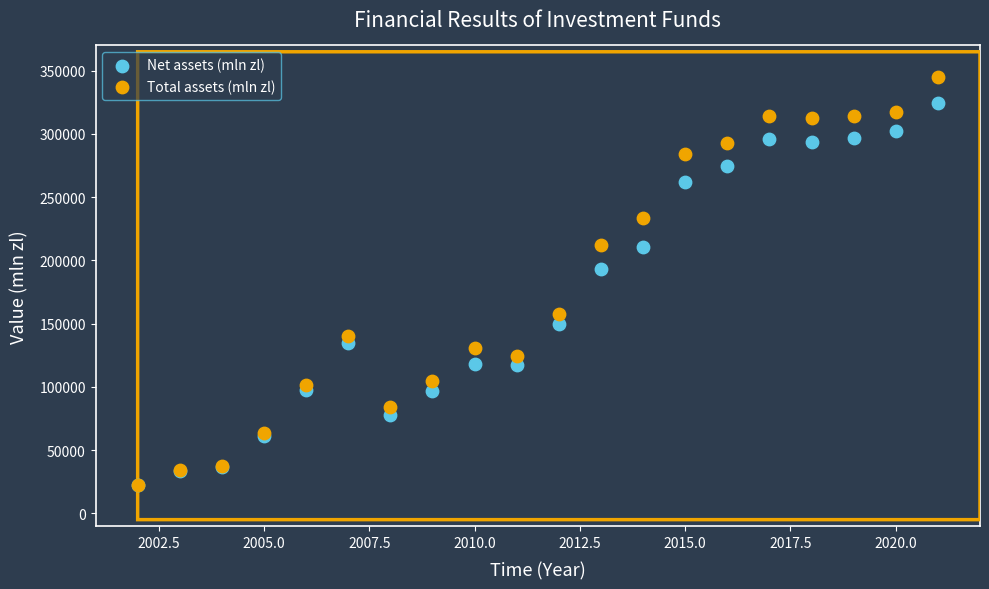

What are all the series names shown in the legend?

Net assets (mln zl), Total assets (mln zl)